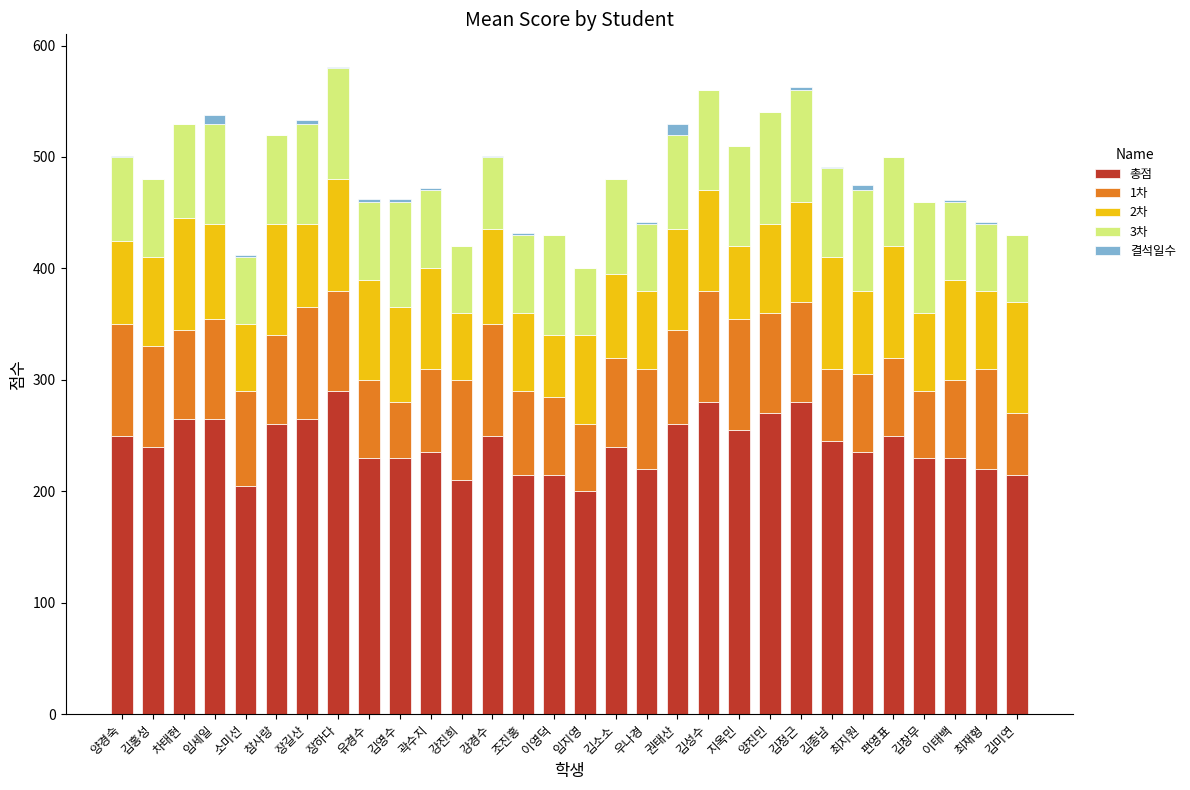

The value of 총점 at 차태현 is 436. True or false?

False